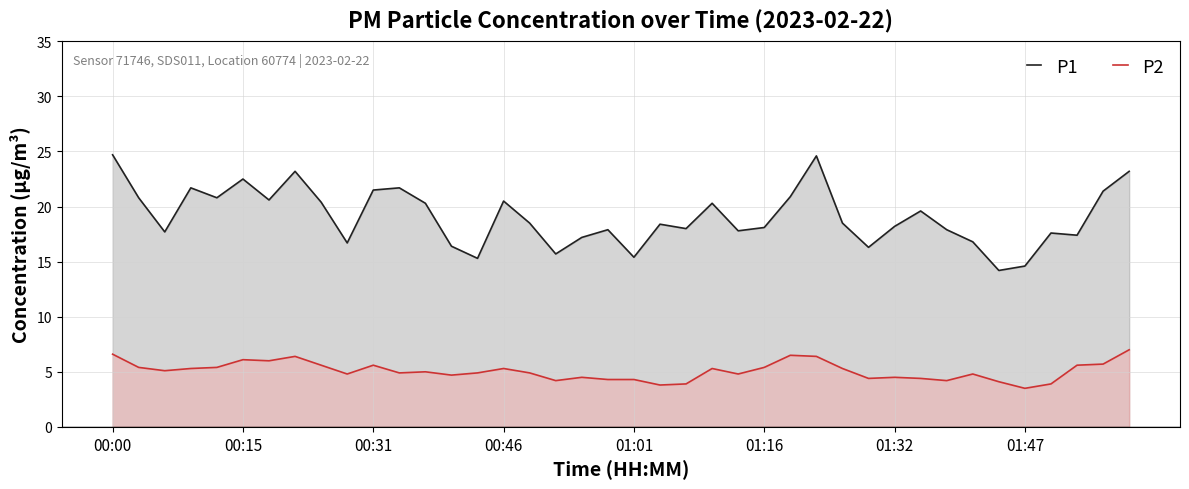

List the series in order of their overall mean, highest first.

P1, P2